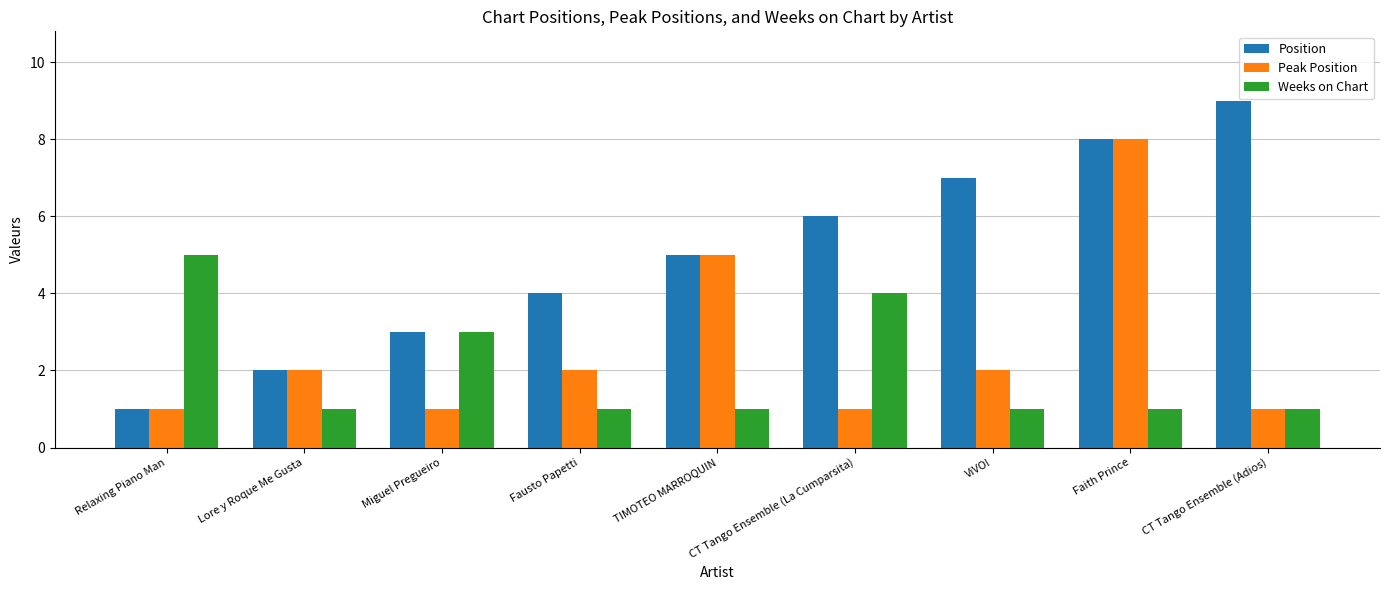

What is the total value across all series at CT Tango Ensemble (Adios)?

11